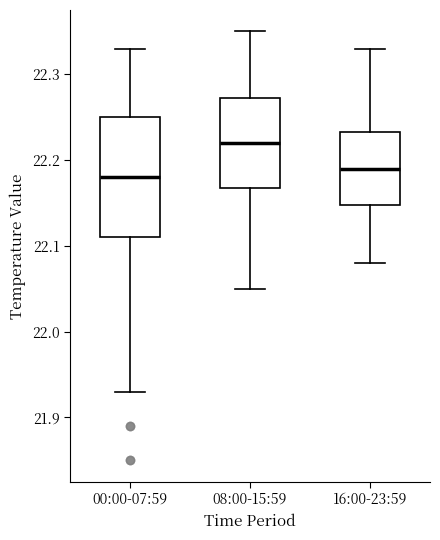

Where is the lower edge of the box for 16:00-23:59 on the y-axis? The values are not printed on the chart, so give them approximately, as read against the axis.

22.15